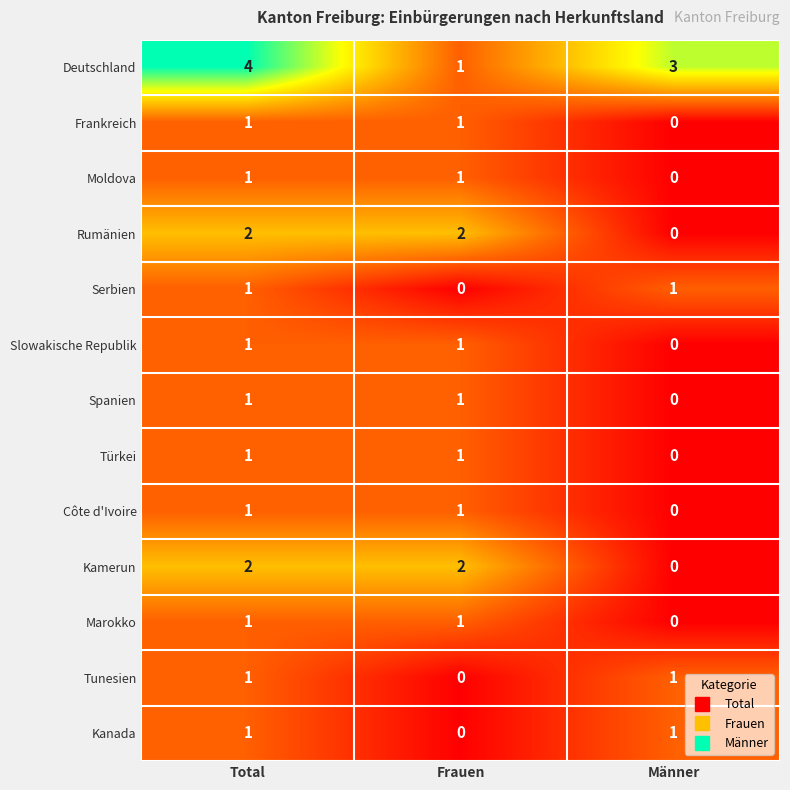

At which label is Spanien closest to 0?

Männer